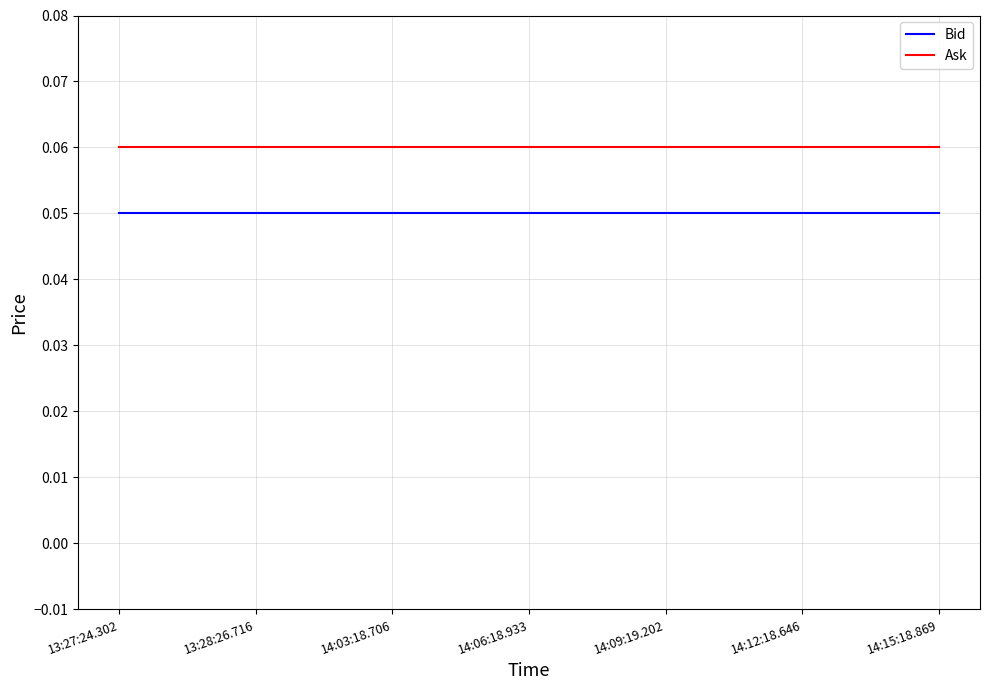

What are all the series names shown in the legend?

Bid, Ask